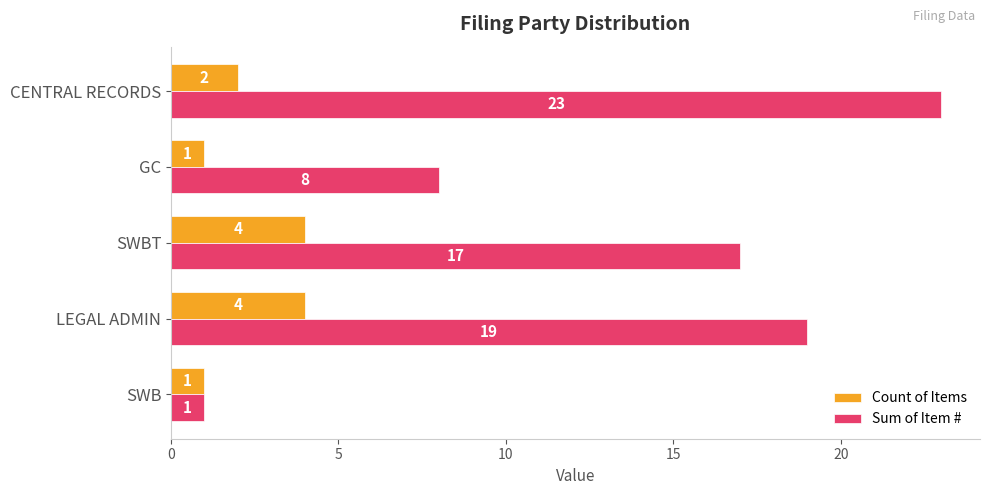

What is the sum of all Count of Items values?

12